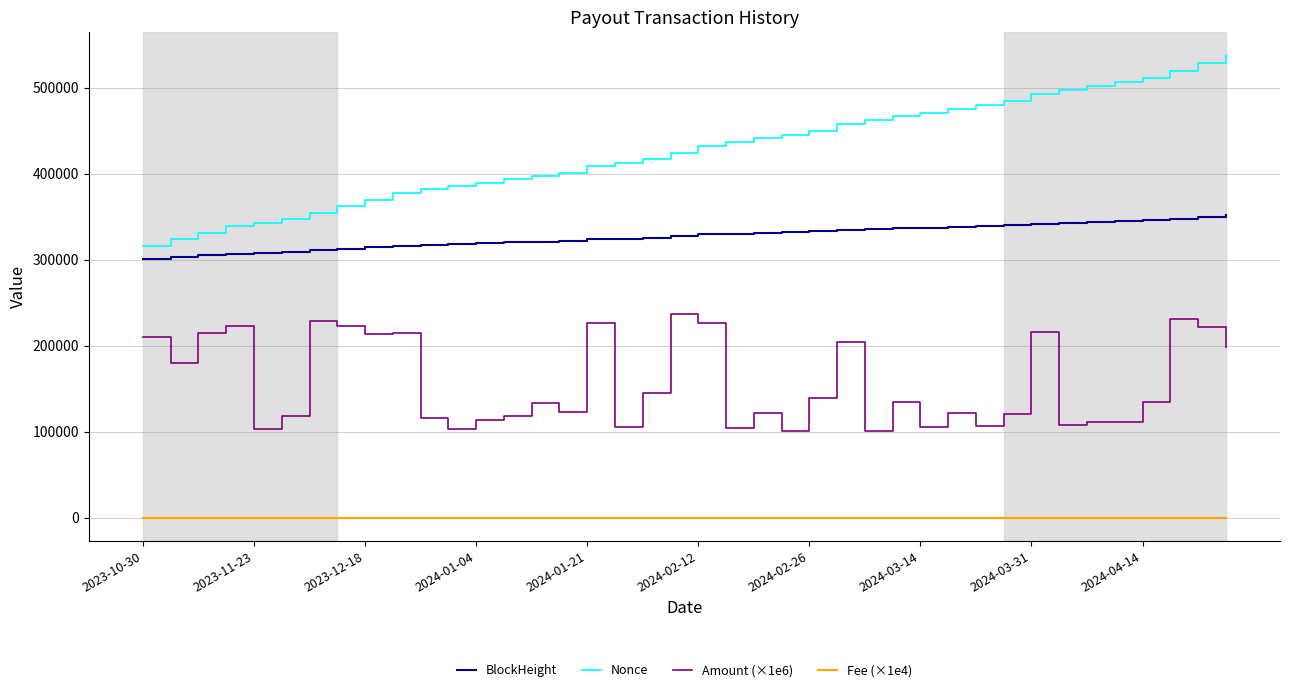

Which series has the largest range (max minus min)?

Nonce